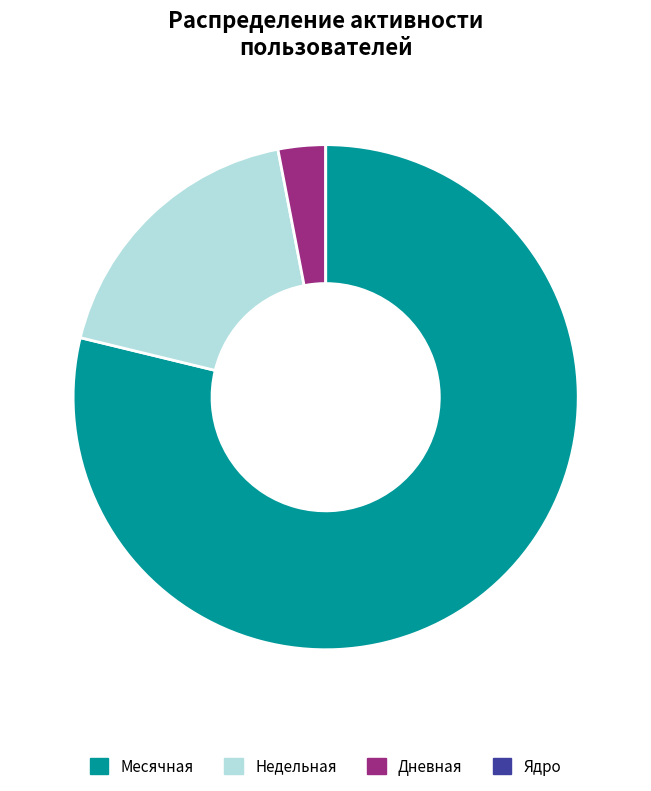

Which slice is the largest?

Месячная